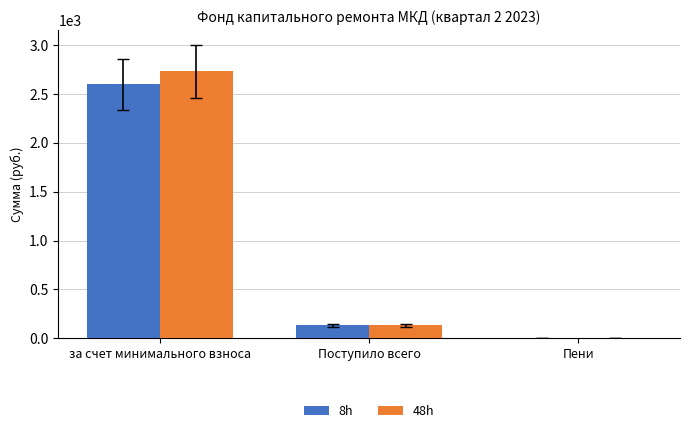

At which category is the sum across all series the highest?

за счет минимального взноса